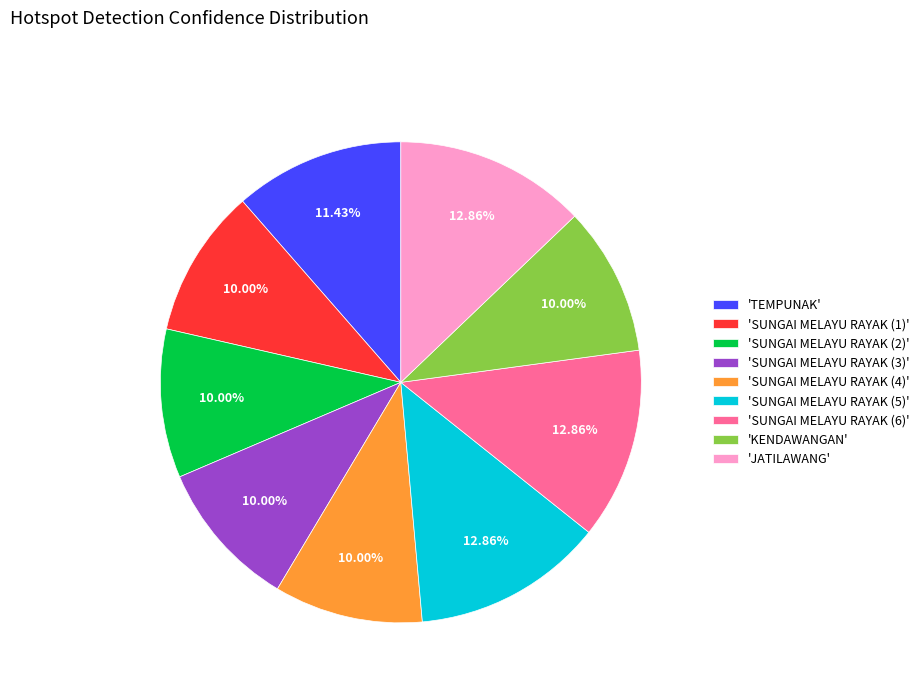

Approximately how many times larger is the value at 'SUNGAI MELAYU RAYAK (1)' compared to 'KENDAWANGAN'?

1.0